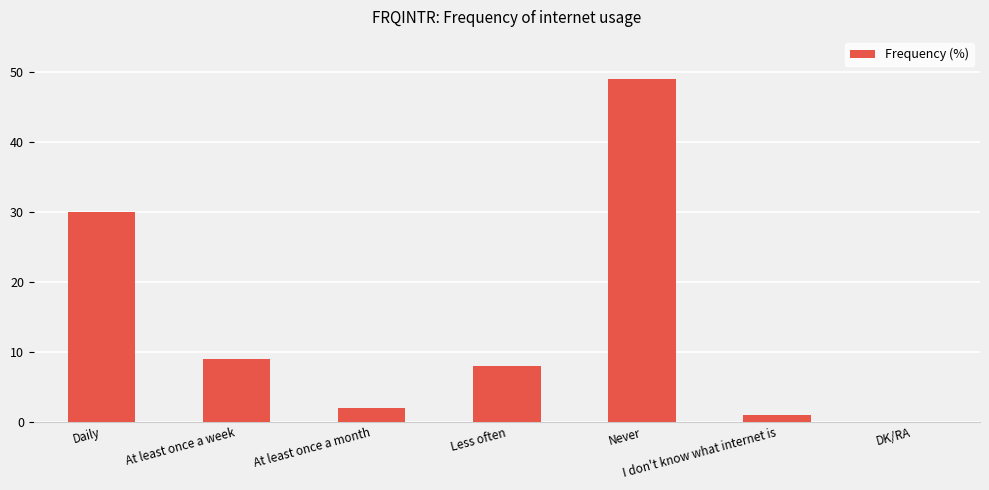

The value at Less often is 4. True or false?

False